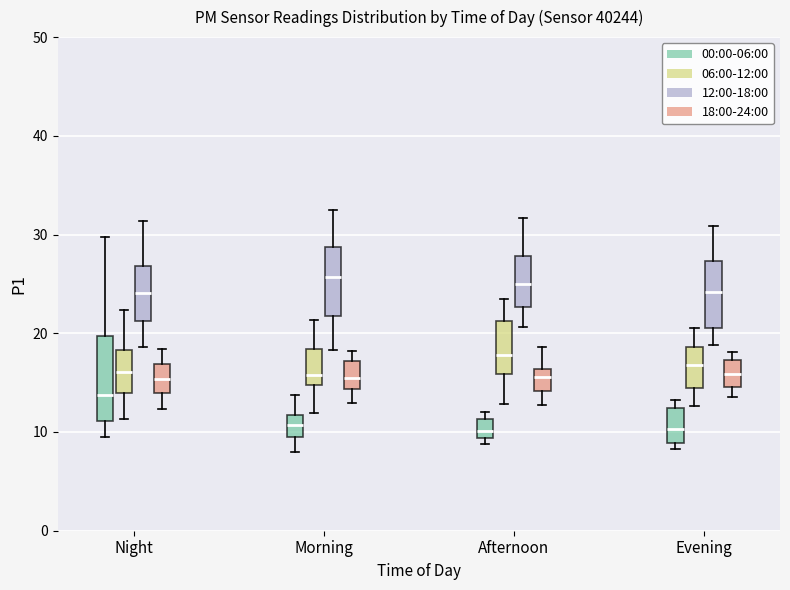

Comparing the boxes themselves (not the whiskers), which one is the tallest?

Night (00:00-06:00)